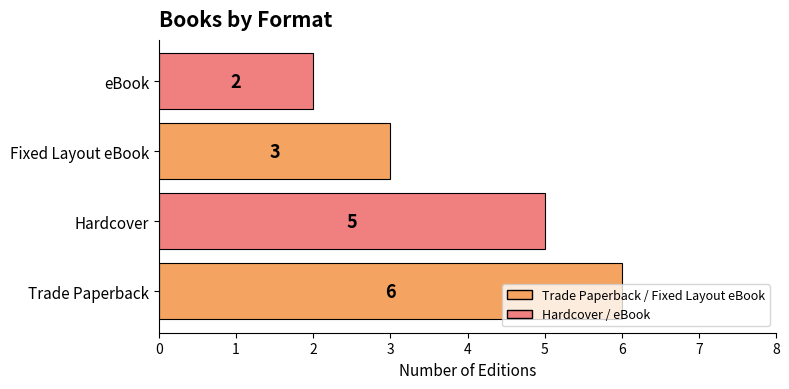

Are the bars grouped side by side (vs. stacked)?

No